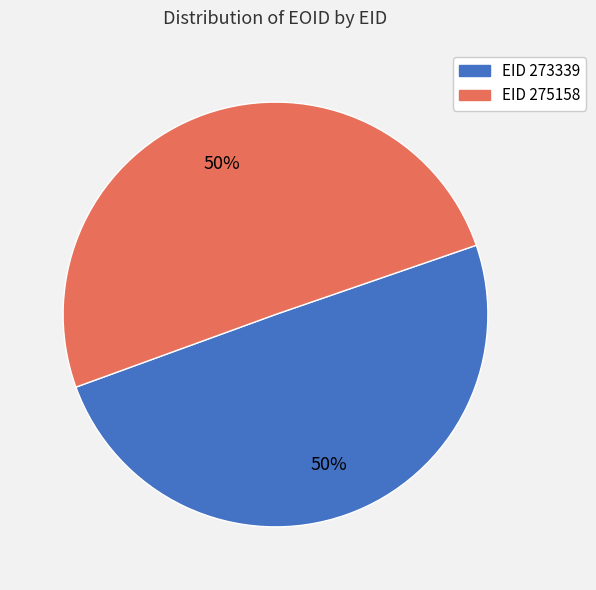

To the nearest percent, what is the average slice percentage?

50%